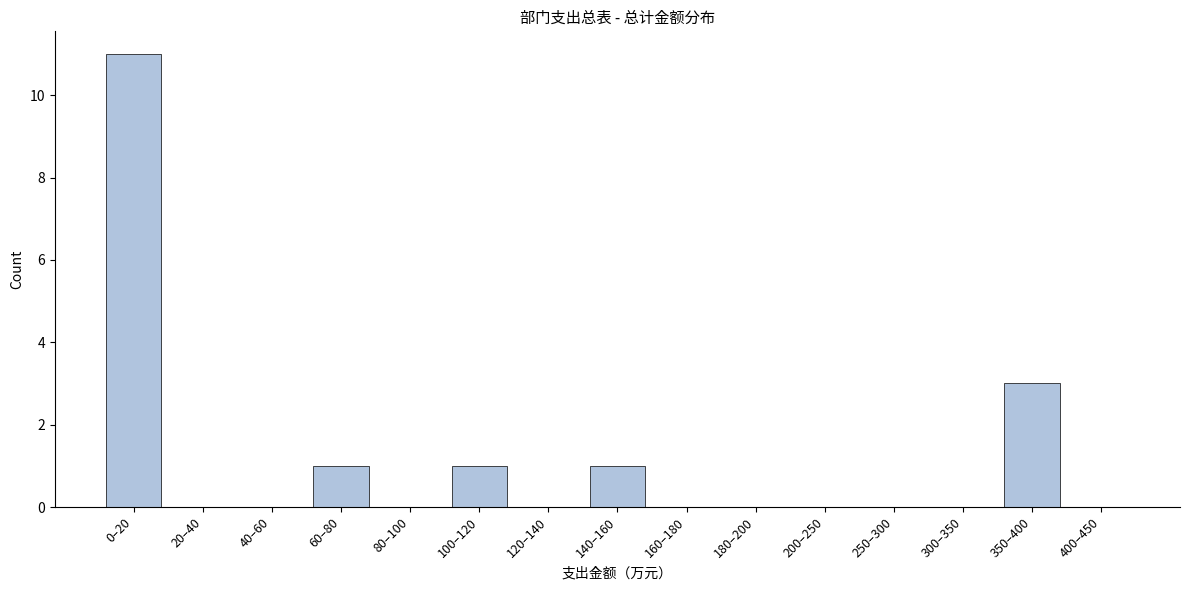

Reading right to left, extract all data points from this chart.

400–450=0	350–400=3	300–350=0	250–300=0	200–250=0	180–200=0	160–180=0	140–160=1	120–140=0	100–120=1	80–100=0	60–80=1	40–60=0	20–40=0	0–20=11